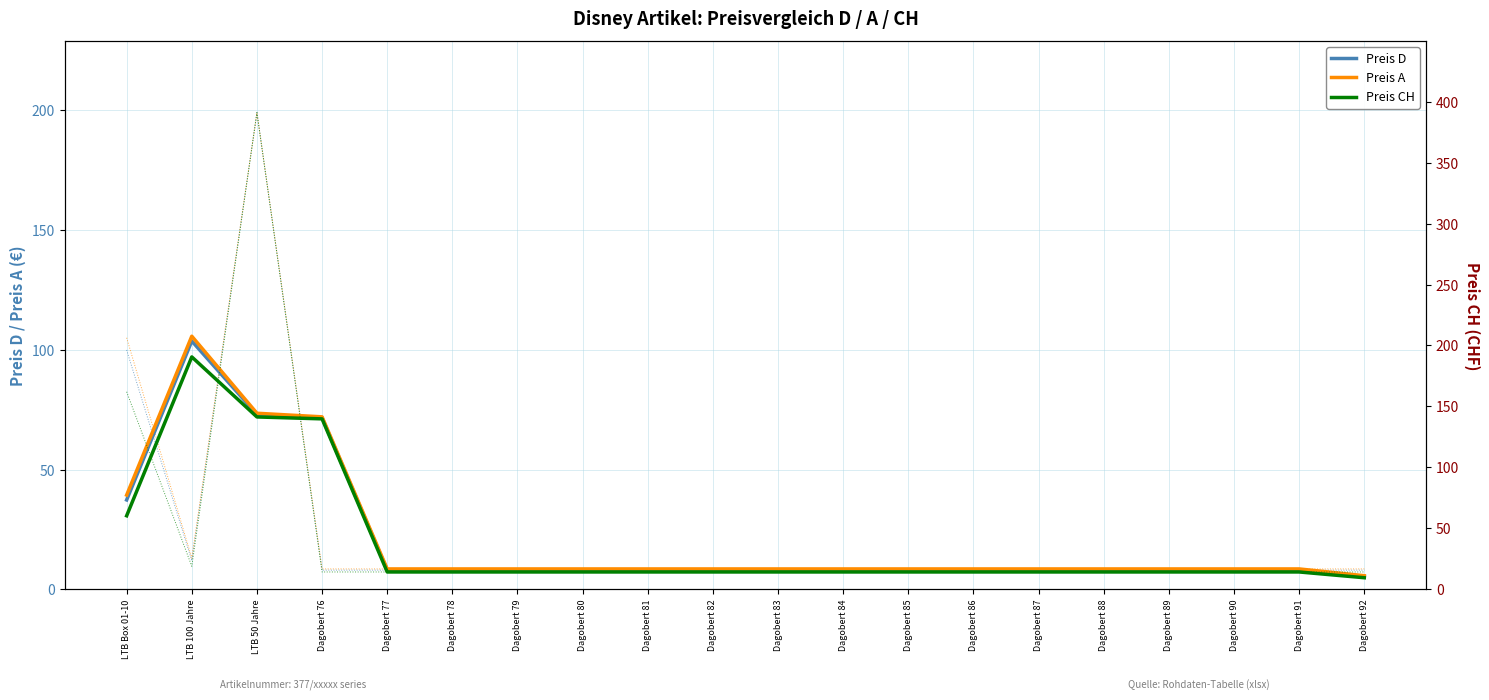

List the labels in order of Preis A value, largest first.

LTB 100 Jahre, LTB 50 Jahre, Dagobert 76, LTB Box 01-10, Dagobert 77, Dagobert 78, Dagobert 79, Dagobert 80, Dagobert 81, Dagobert 82, Dagobert 83, Dagobert 84, Dagobert 85, Dagobert 86, Dagobert 87, Dagobert 88, Dagobert 89, Dagobert 90, Dagobert 91, Dagobert 92